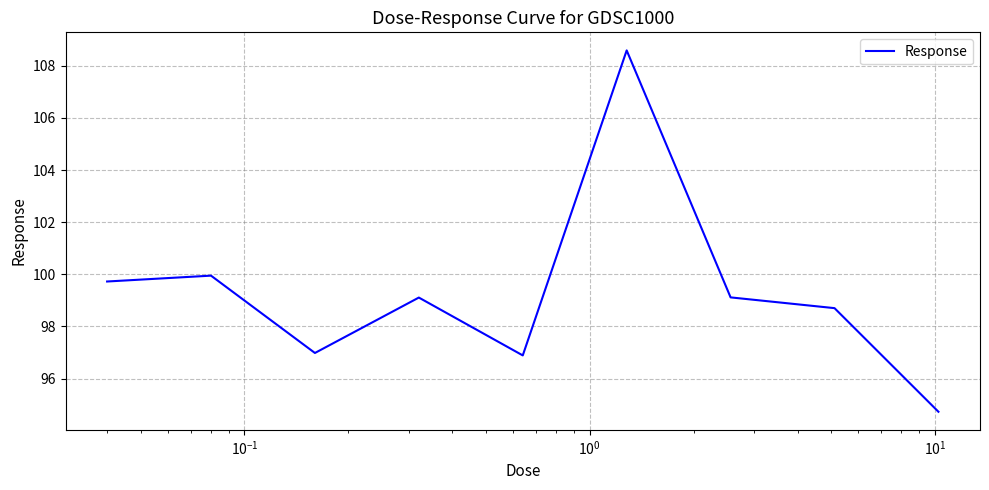

What is the minimum value shown in the chart?

94.7